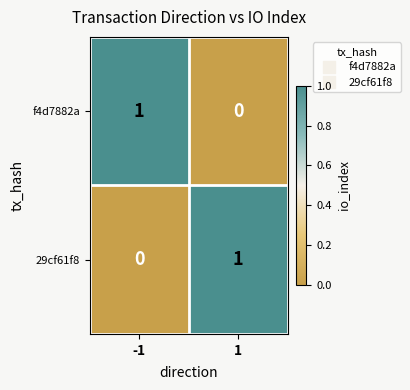

Rank the series at 1 from highest to lowest value.

29cf61f8, f4d7882a